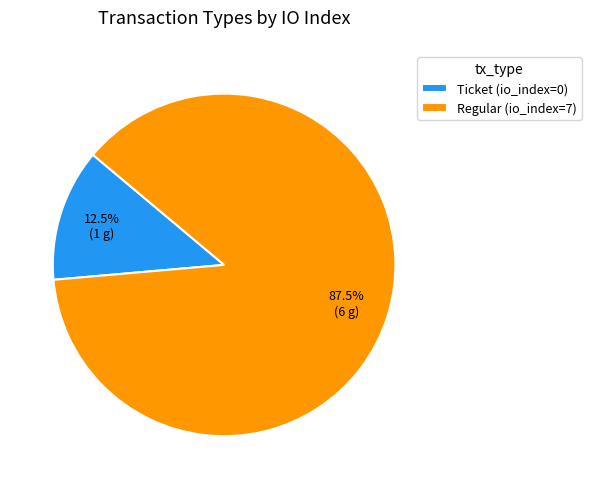

Which slice is the largest?

Regular (io_index=7)